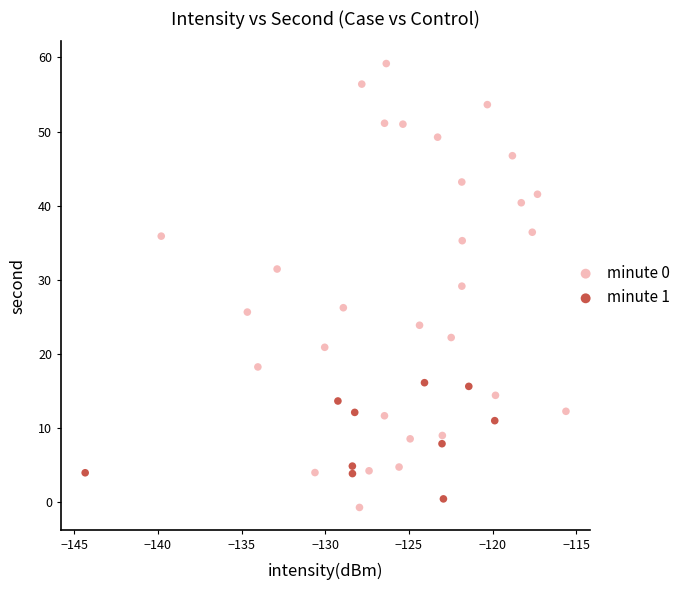

Which series reaches the maximum Y coordinate?

minute 0